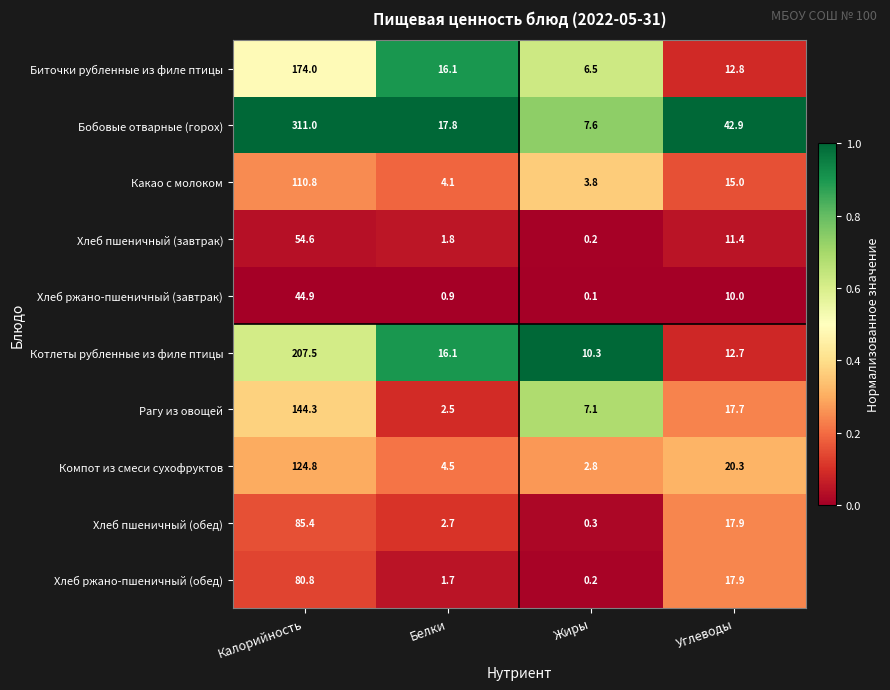

Which series has the widest spread of values?

Бобовые отварные (горох)